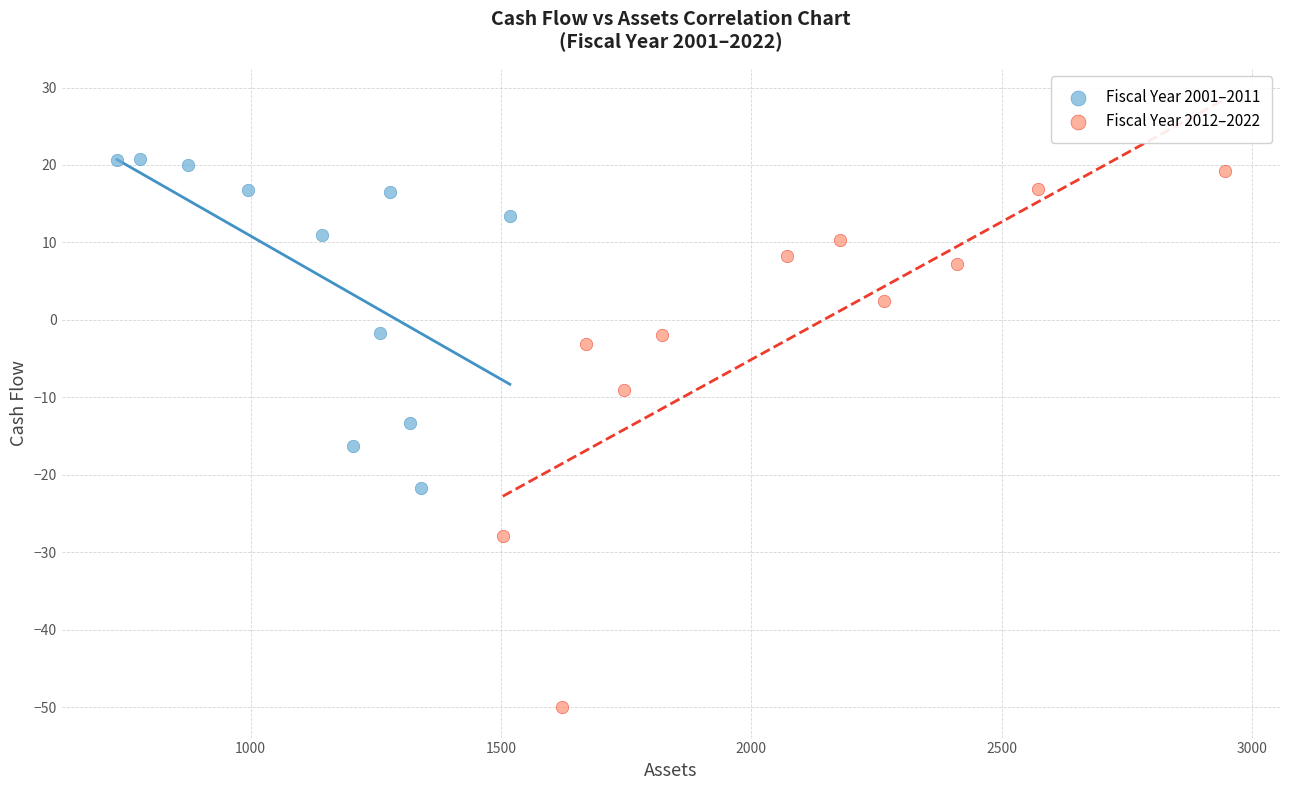

Which series has the largest Y range (max minus min)?

Fiscal Year 2012–2022